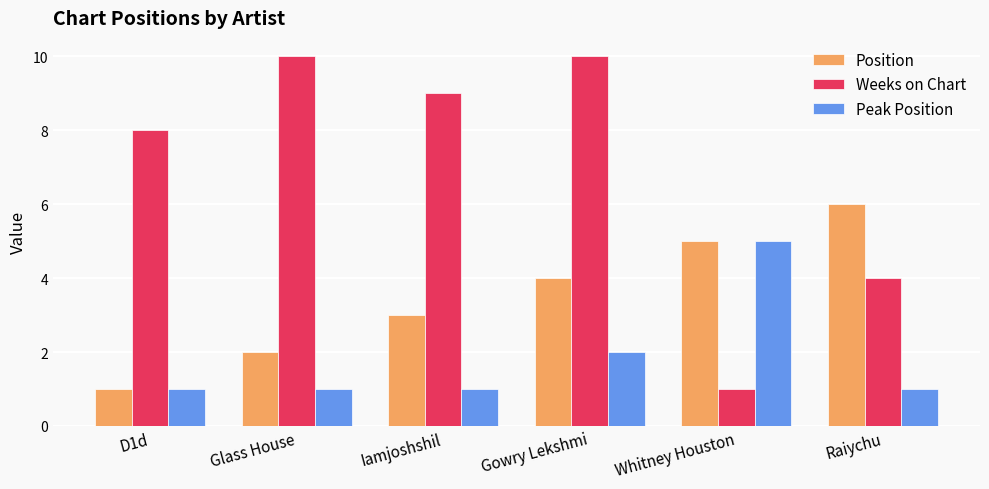

Which category has the lowest value in the Position series?

D1d